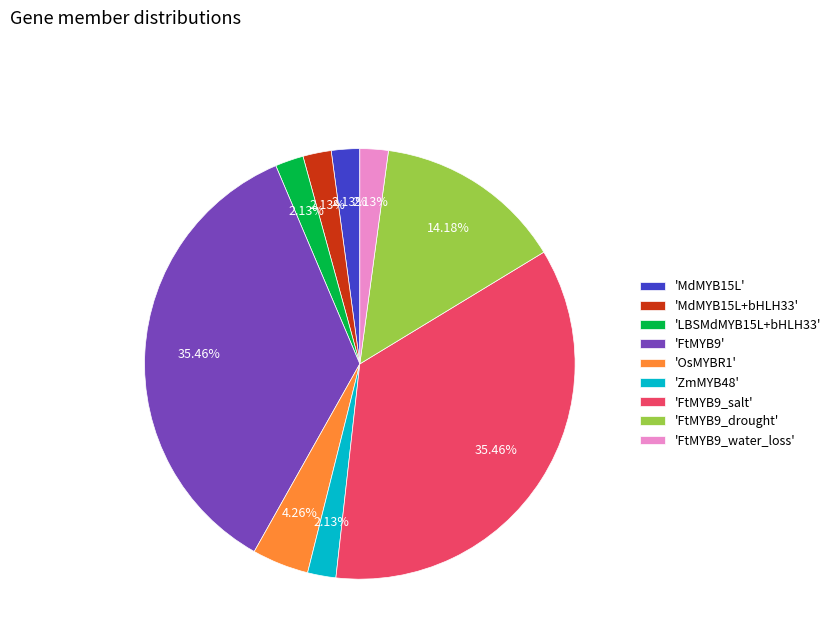

Which has a higher value, 'FtMYB9' or 'OsMYBR1'?

'FtMYB9'